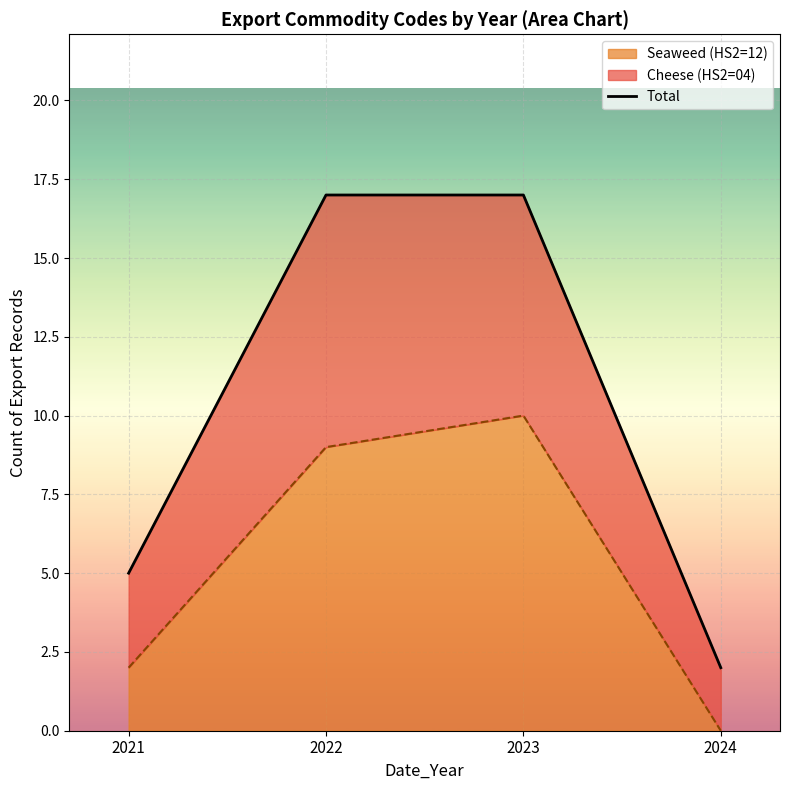

True or false: the data shows 17 at 2022.

True